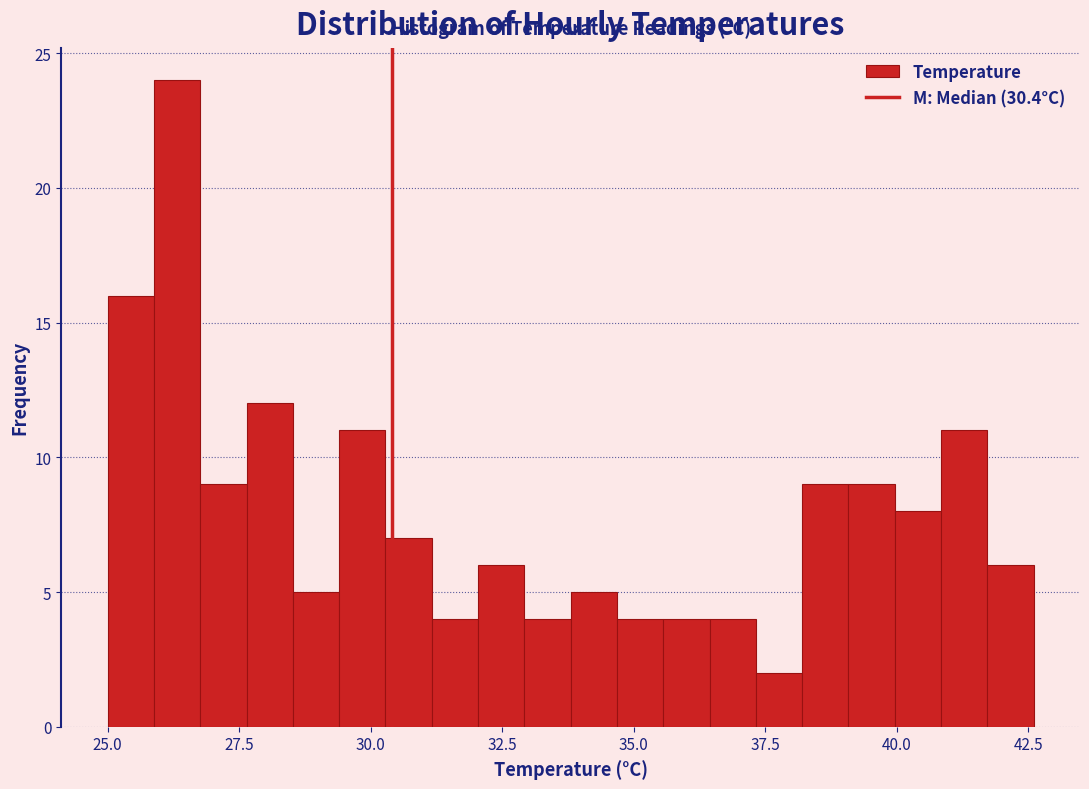

Around what value on the x-axis is the tallest bar? Give the approximate position of its centre, as read against the axis.

26.5